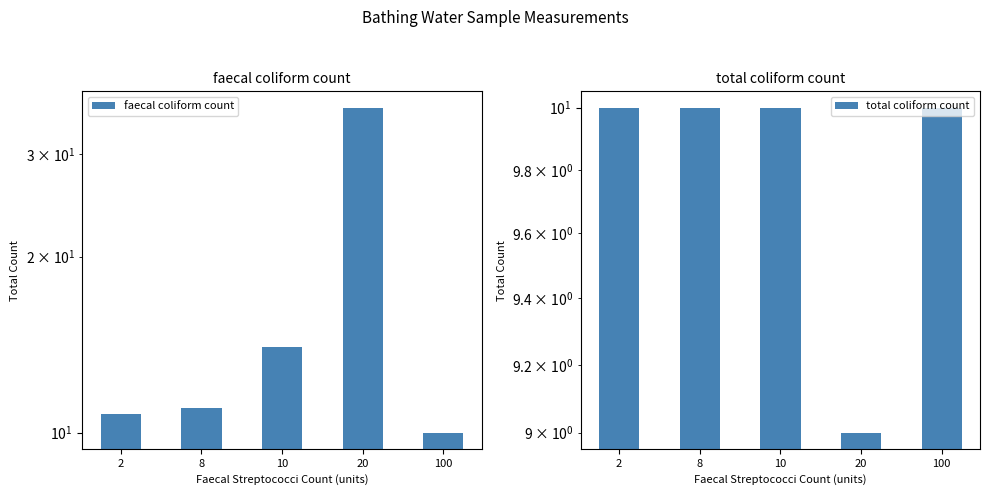

How many groups of bars are there?

5